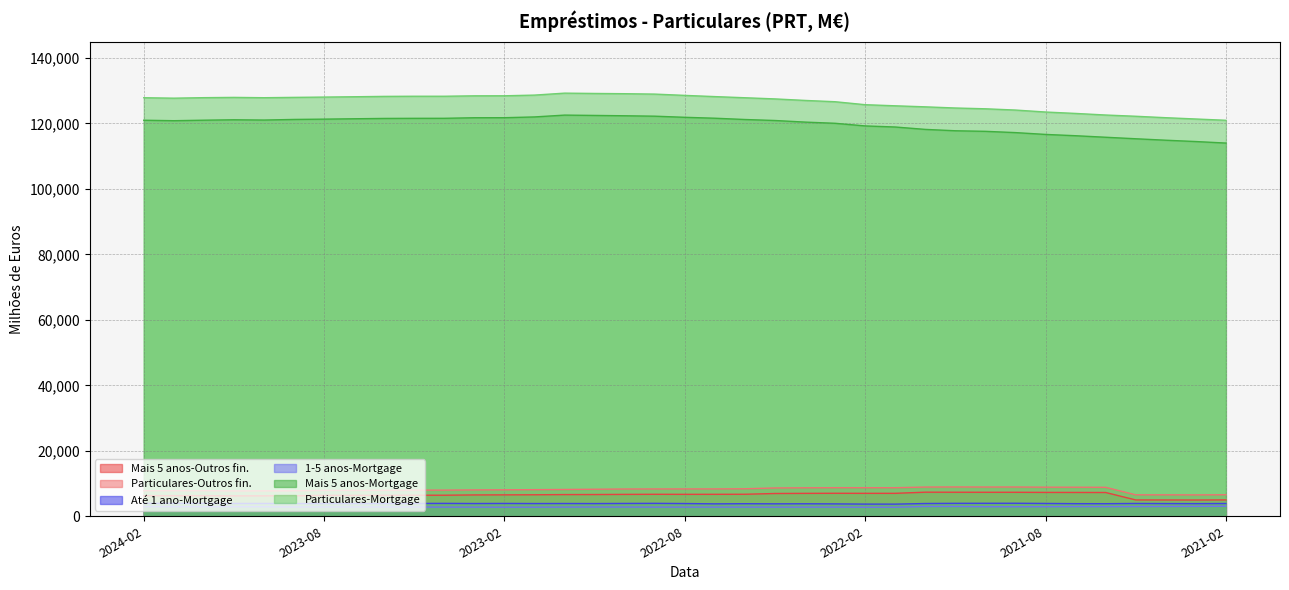

What are all the series names shown in the legend?

Mais 5 anos-Outros fin., Particulares-Outros fin., Até 1 ano-Mortgage, 1-5 anos-Mortgage, Mais 5 anos-Mortgage, Particulares-Mortgage